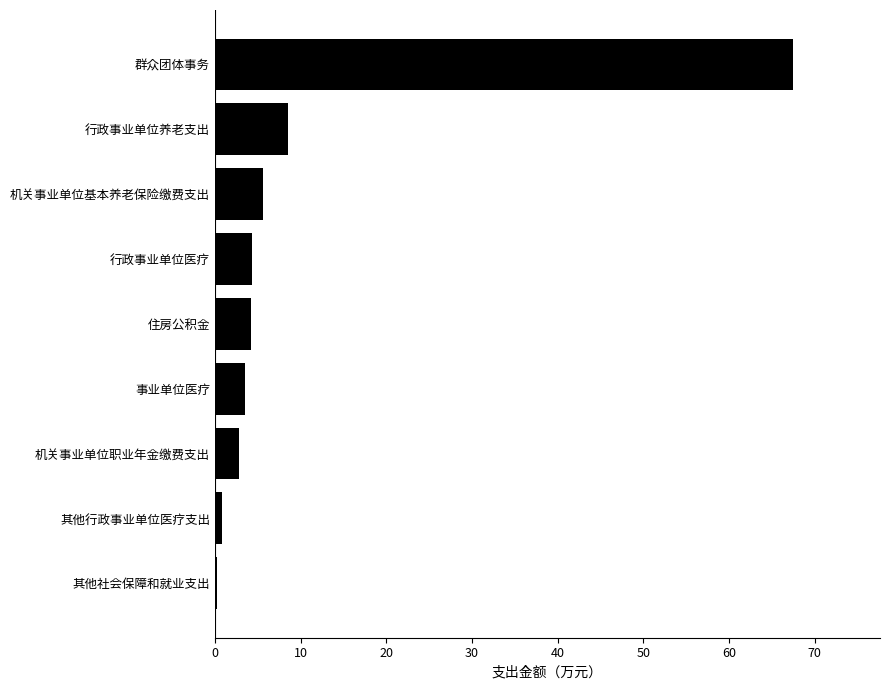

Is it true that the value at 机关事业单位职业年金缴费支出 is 2.8?

True